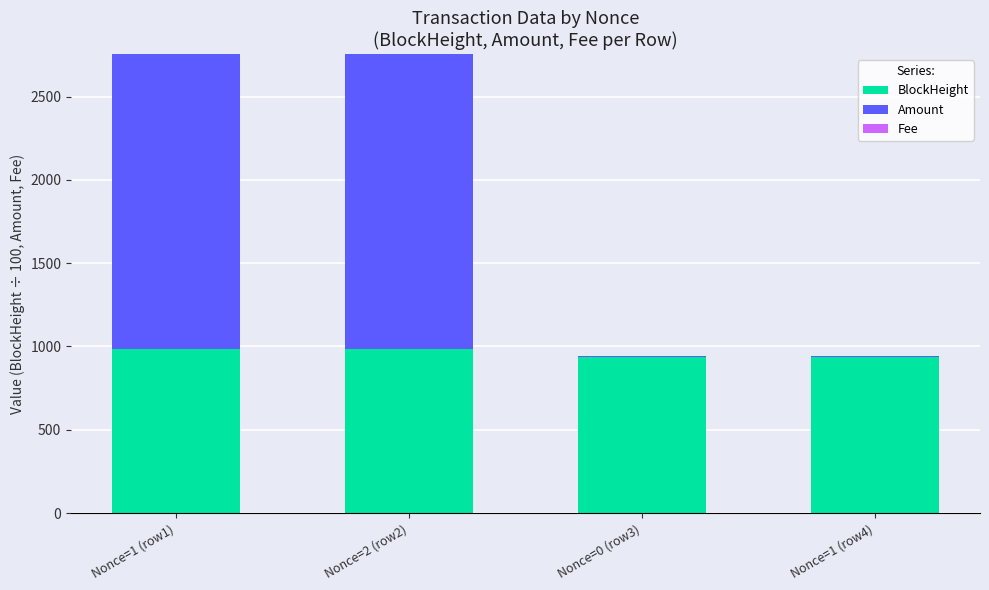

What is the value of the BlockHeight bar at the 4th from the left?

937.8